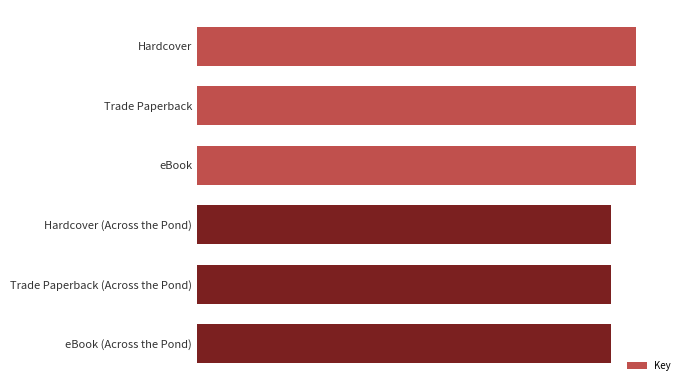

Does the chart contain any negative values?

No